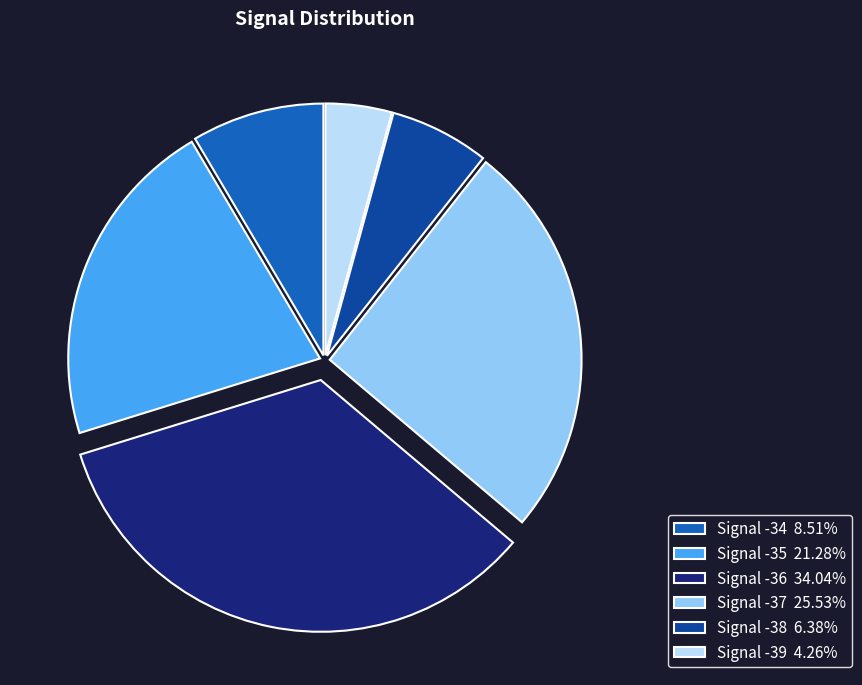

Combined, do Signal -34 8.51% and Signal -35 21.28% account for over 50%?

No